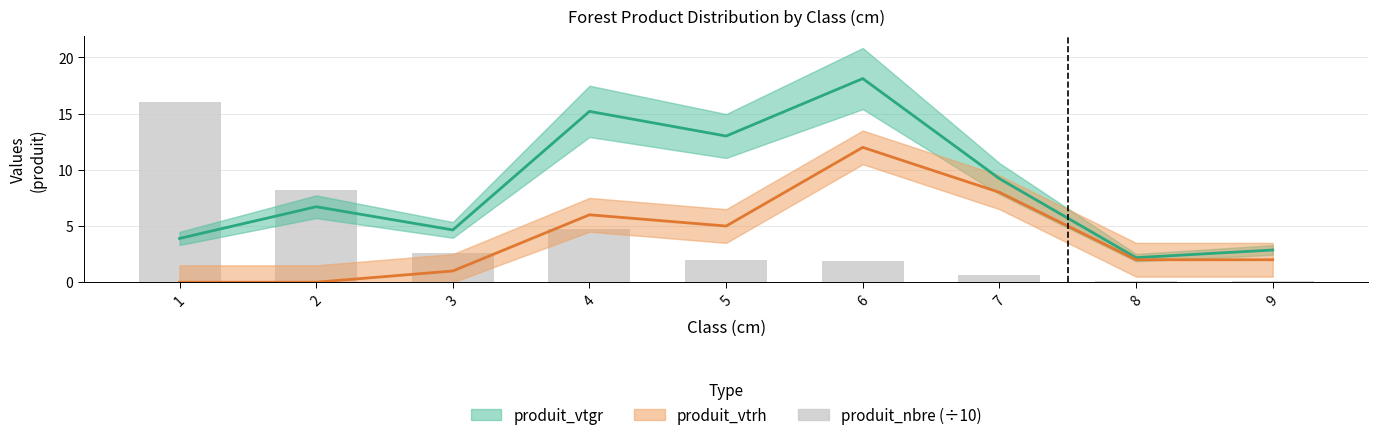

True or false: produit_nbre (÷10) has a value of 0.2 at 9.

False